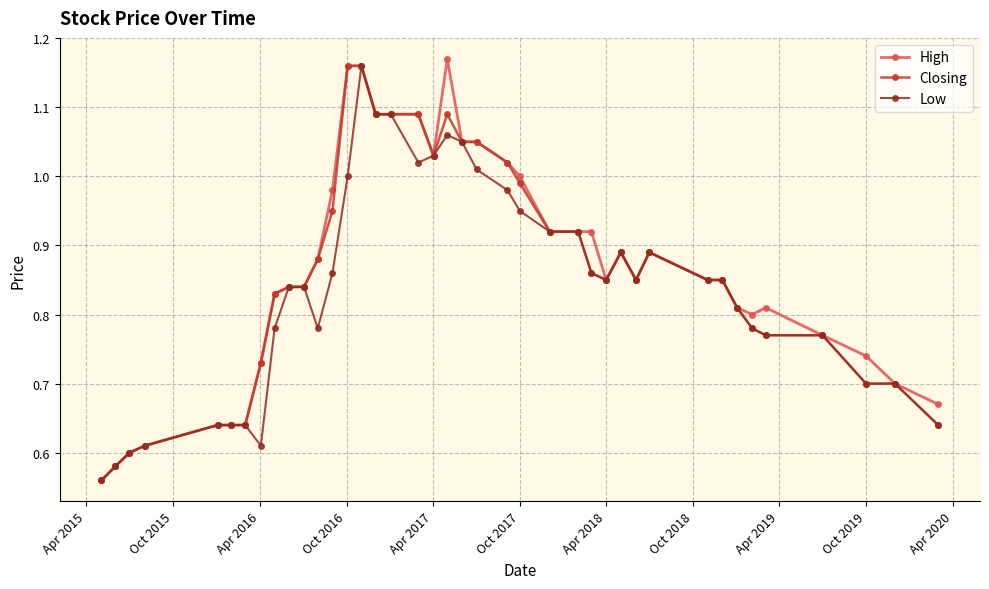

At how many categories does at least one series exceed 0?

40